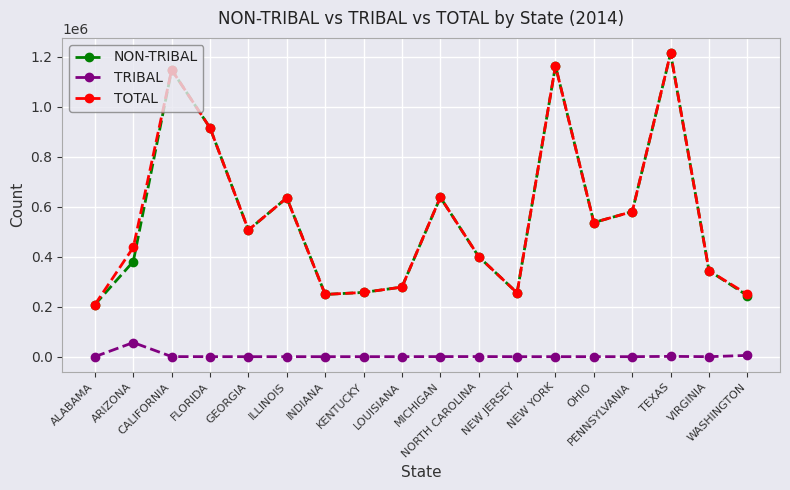

True or false: TRIBAL and NON-TRIBAL cross at least once.

False